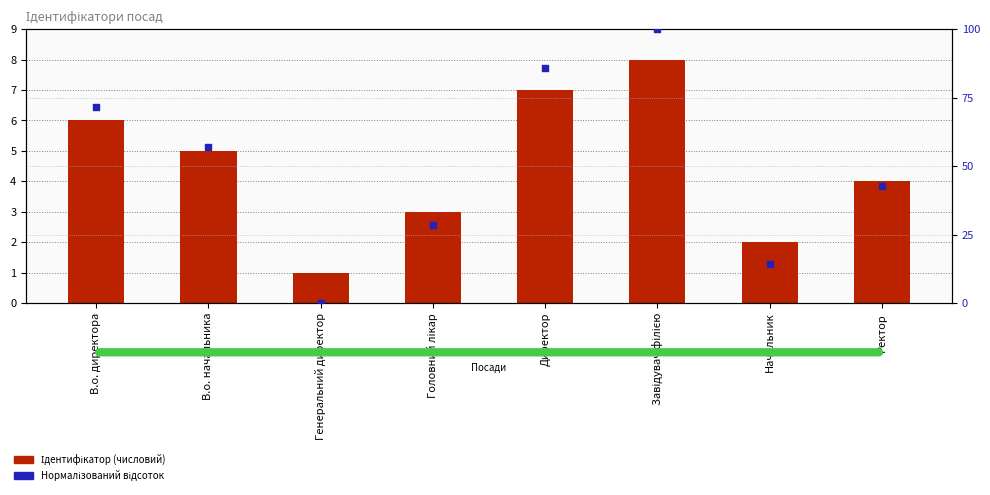

Which series has the largest total across all categories?

Нормалізований %